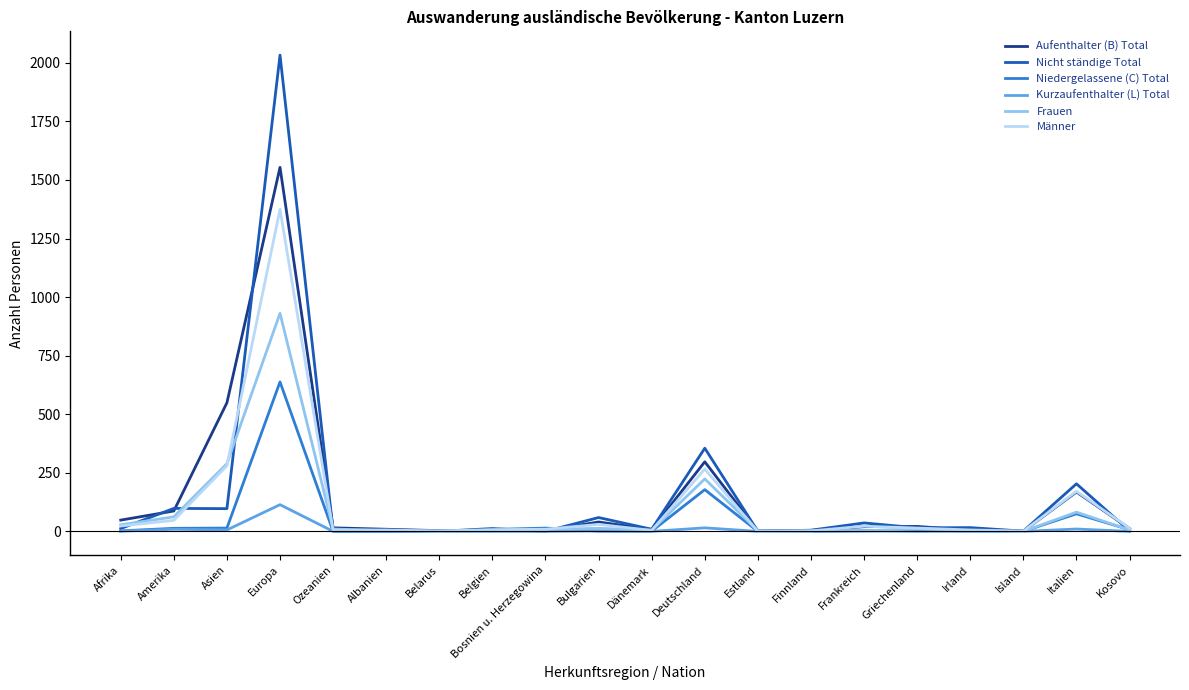

What is the difference between the highest and lowest values at Estland?

2